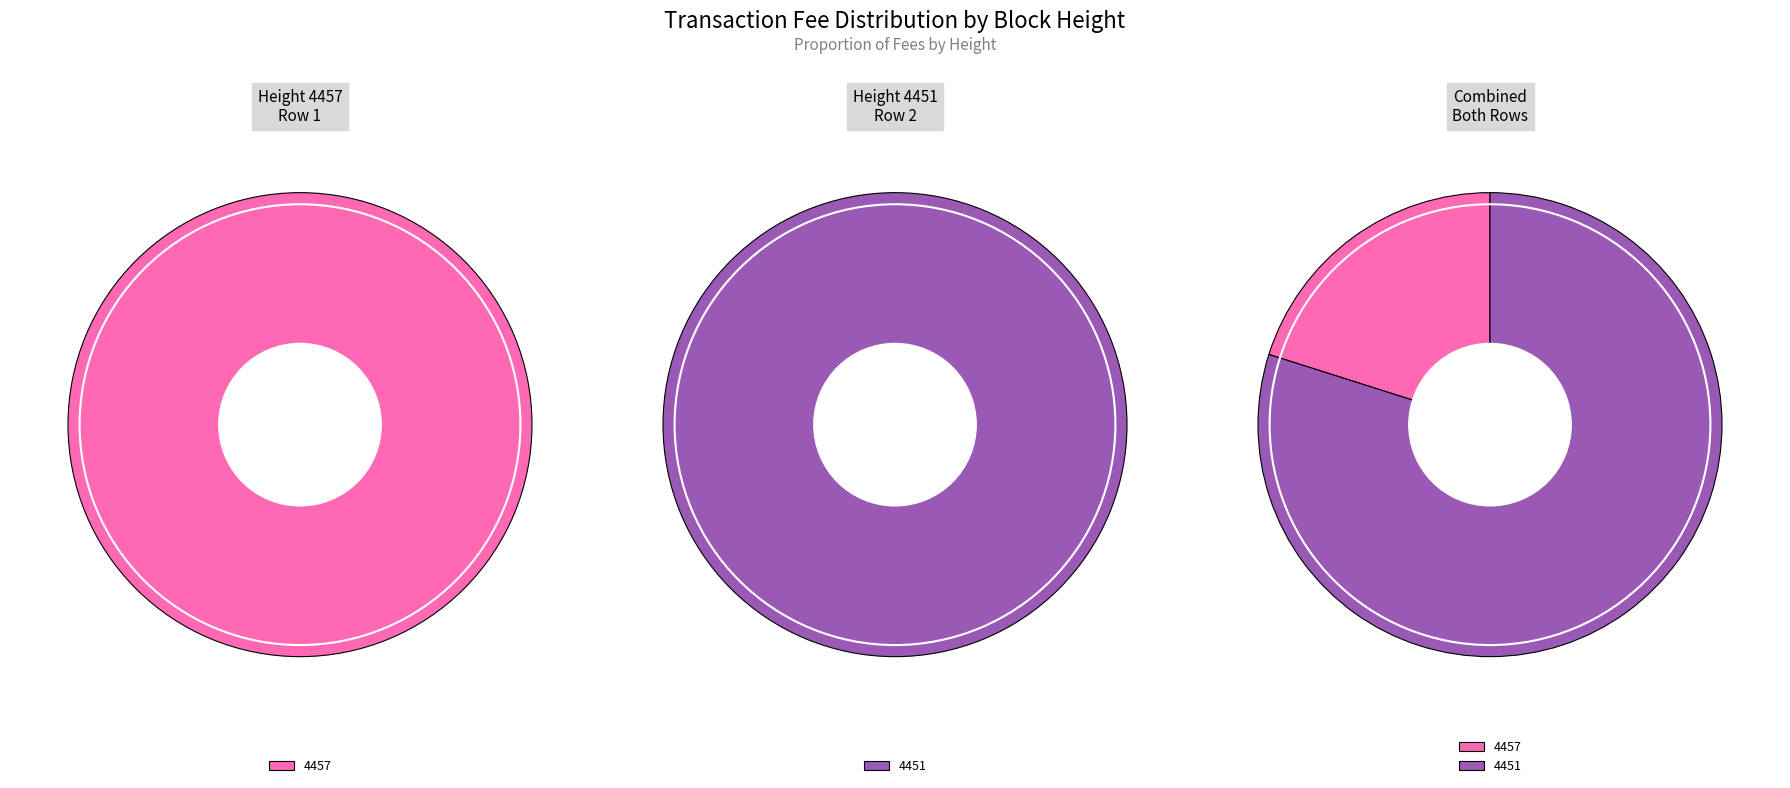

Is 4457 the majority of the pie?

No